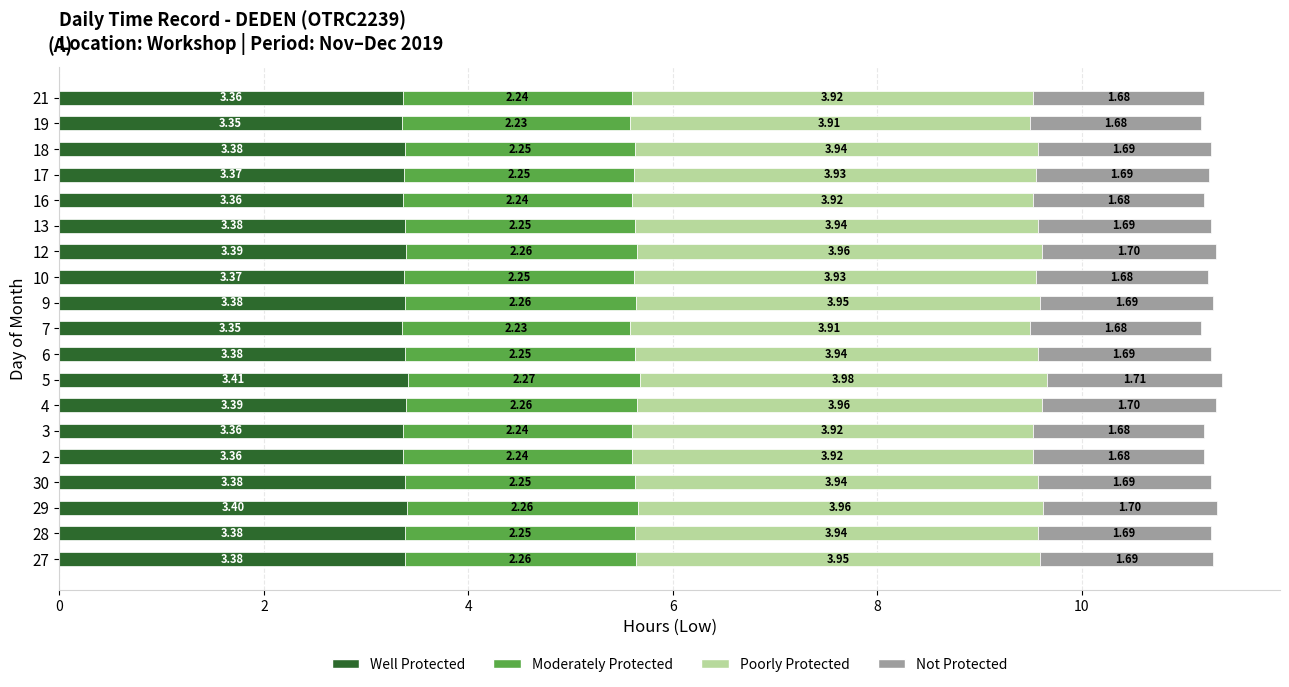

At which category is the sum across all series the highest?

5